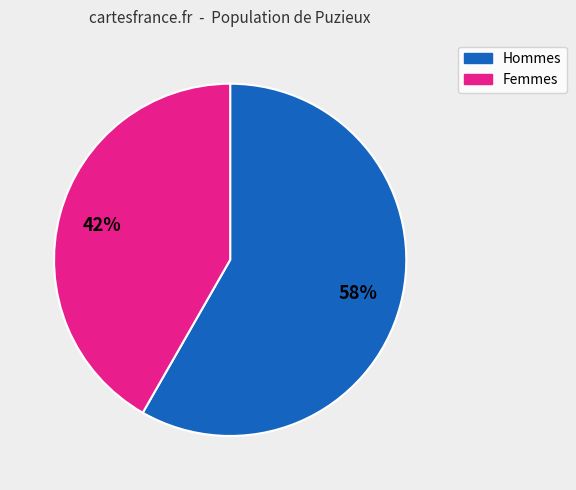

How many segments does this pie chart have?

2